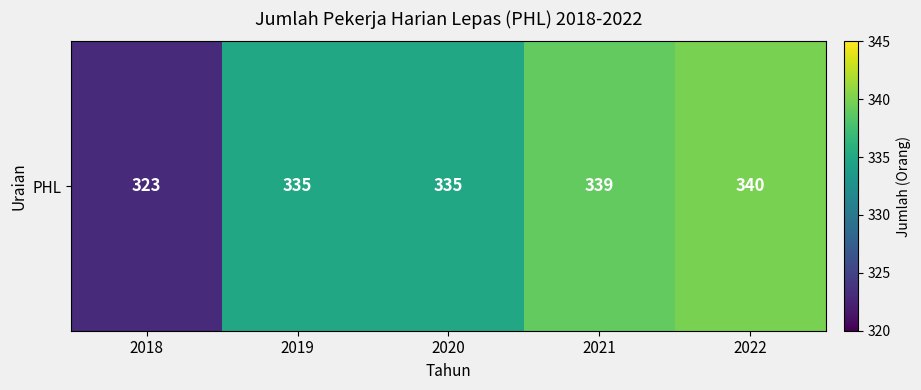

Rank the categories by value from highest to lowest.

2022, 2021, 2019, 2020, 2018